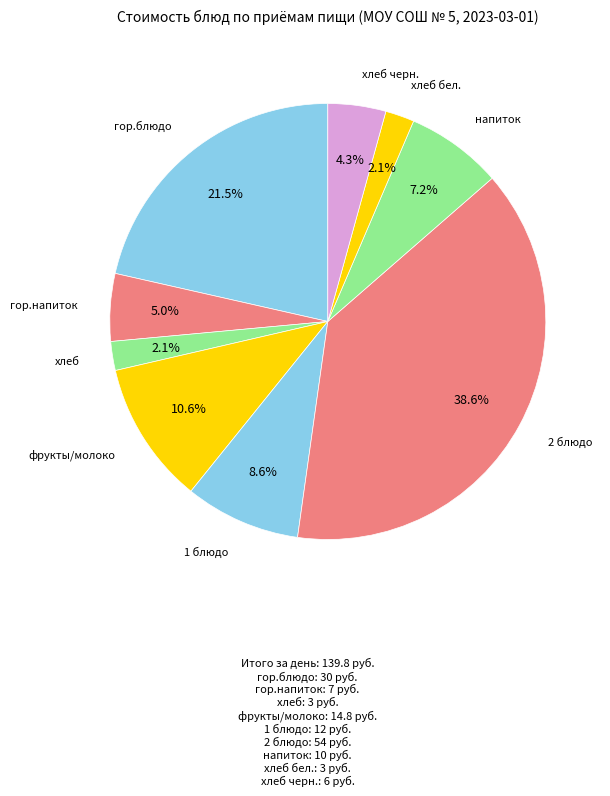

Is there a majority slice in this chart?

No